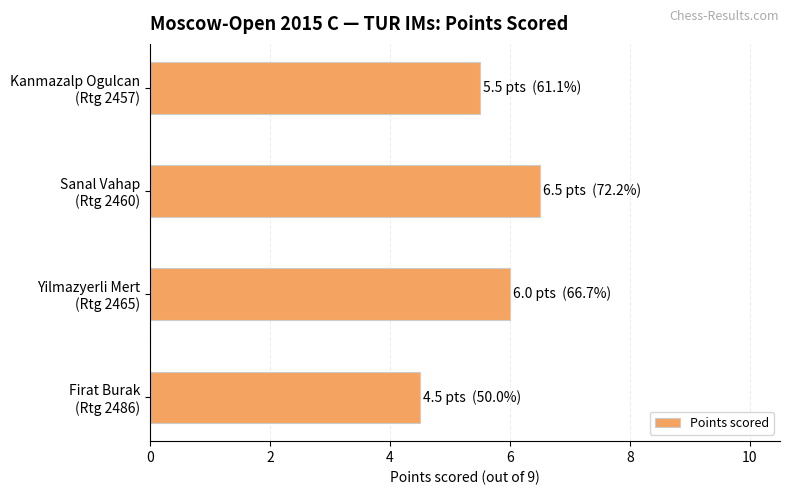

List the labels in order of value, smallest first.

Firat Burak
(Rtg 2486), Kanmazalp Ogulcan
(Rtg 2457), Yilmazyerli Mert
(Rtg 2465), Sanal Vahap
(Rtg 2460)